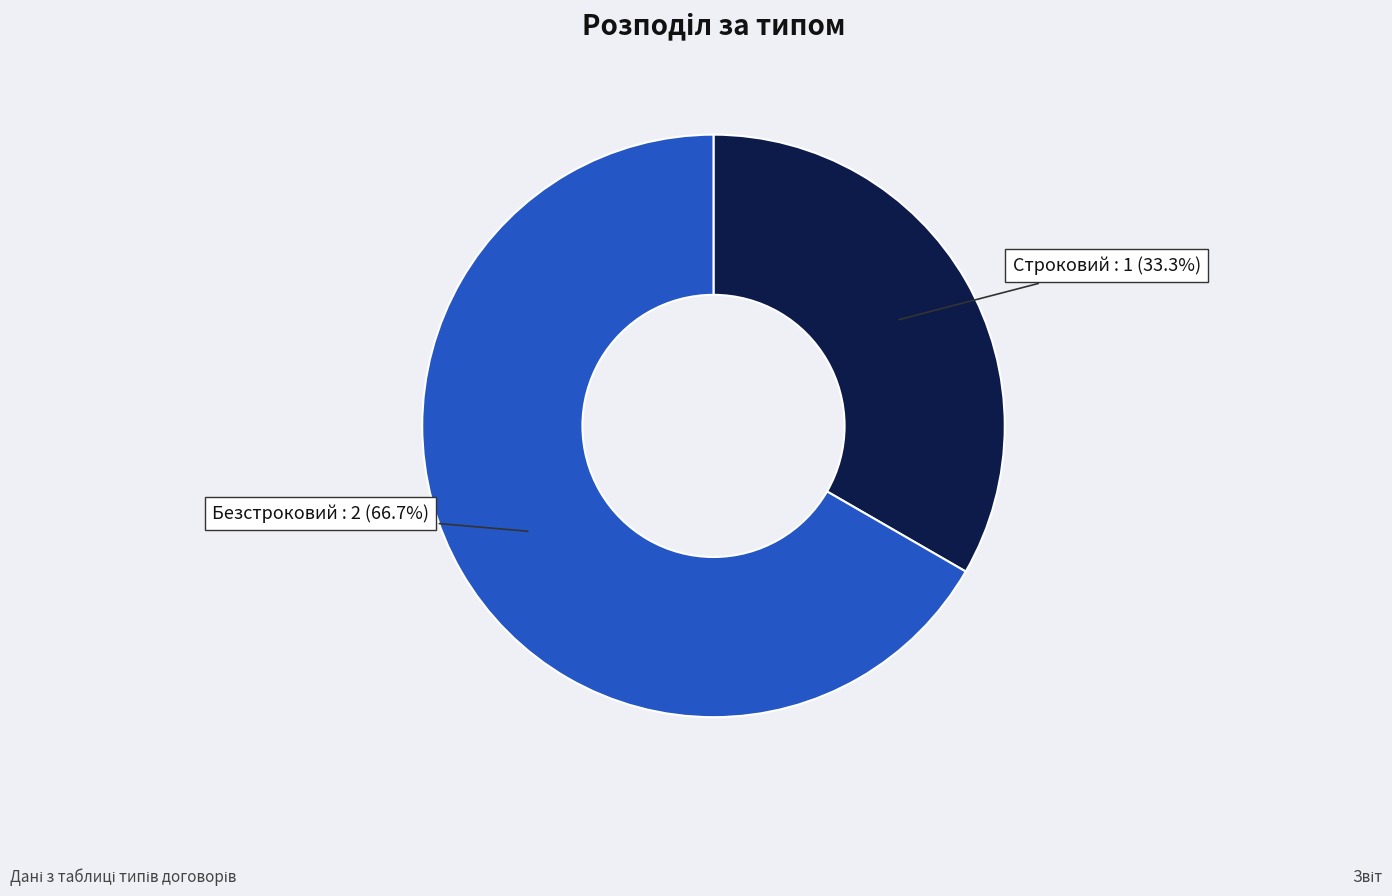

To the nearest percent, what portion does Безстроковий represent?

67%